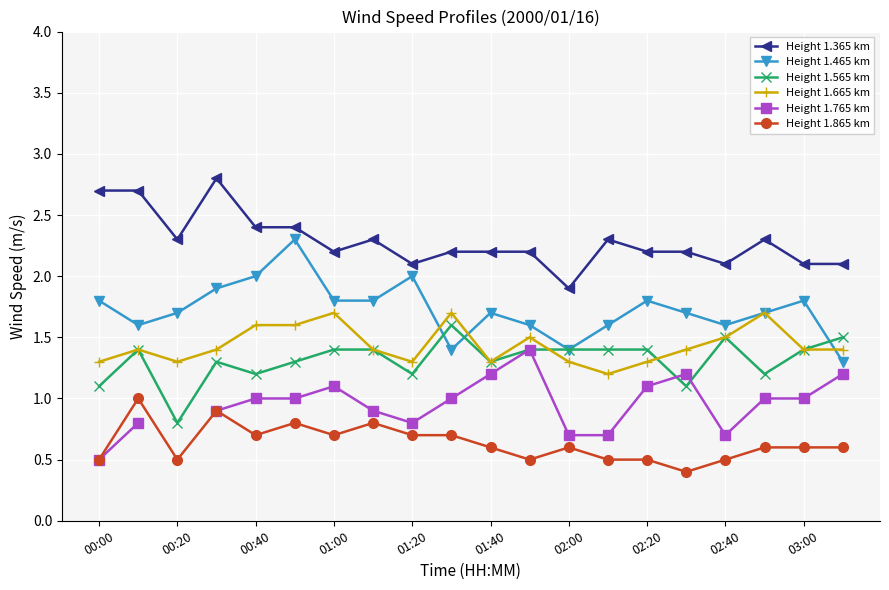

At which category does Height 1.665 km reach its first local valley?

00:20